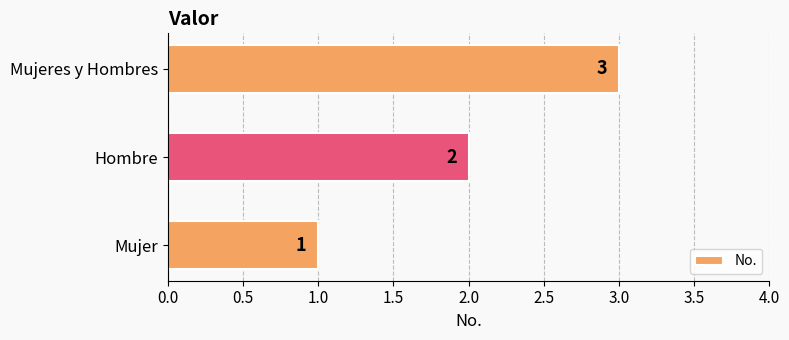

How many data points are less than 2?

1